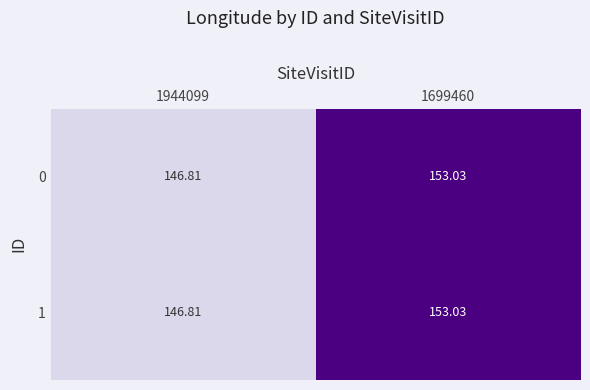

How many data points in 1 are above 153?

1